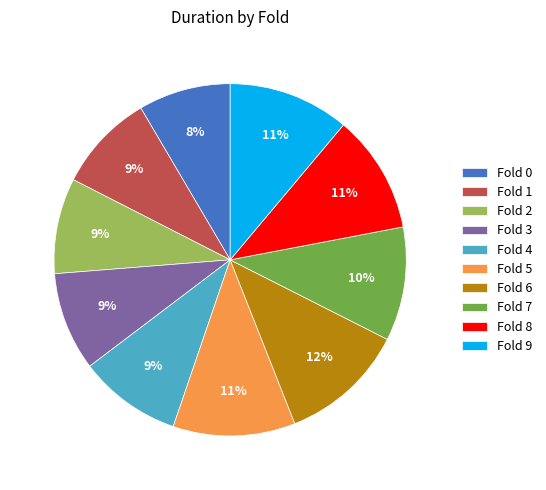

To the nearest percent, what is the combined percentage of Fold 8 and Fold 4?

20%